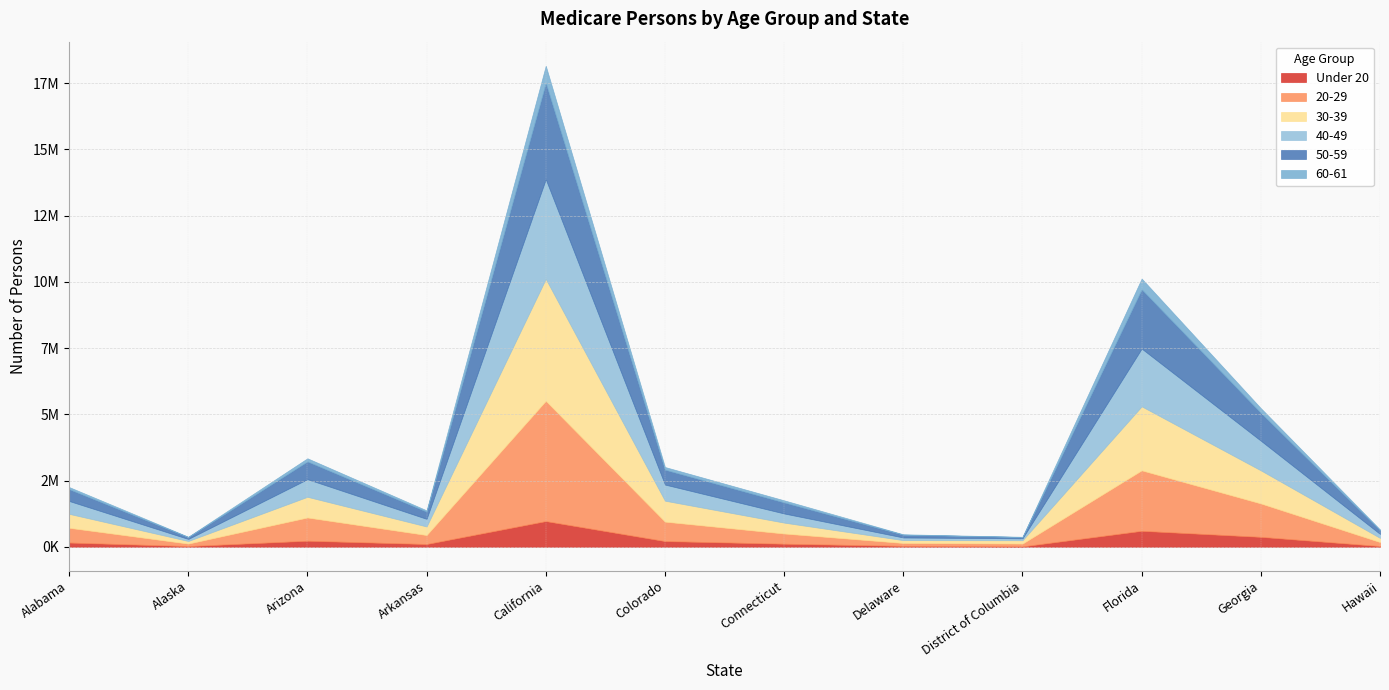

What is the label of the 9th point from the right?

Arkansas